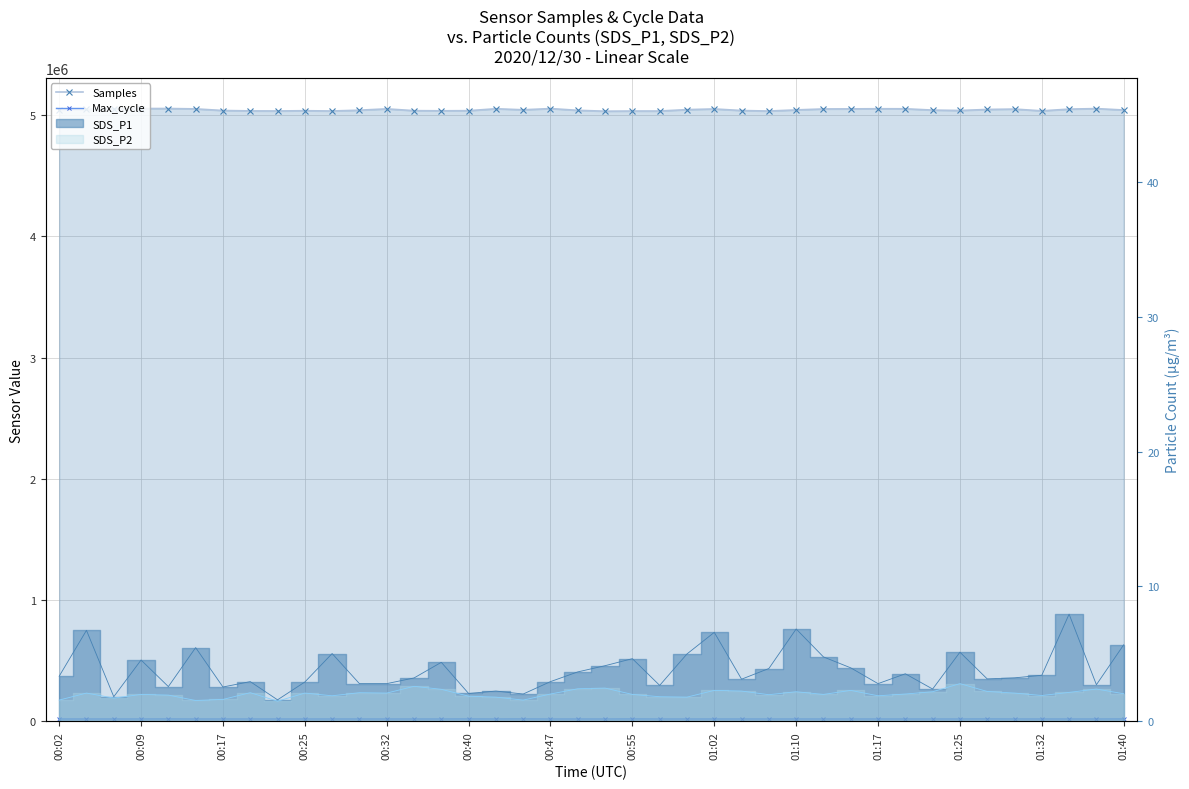

What is the difference between the Samples values at 23 and 14?

9712